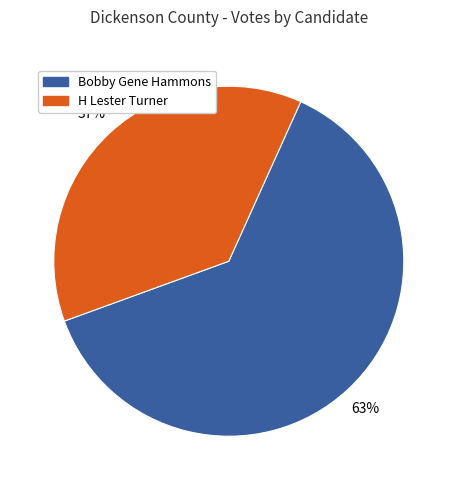

Is there any slice that represents more than half of the pie?

Yes